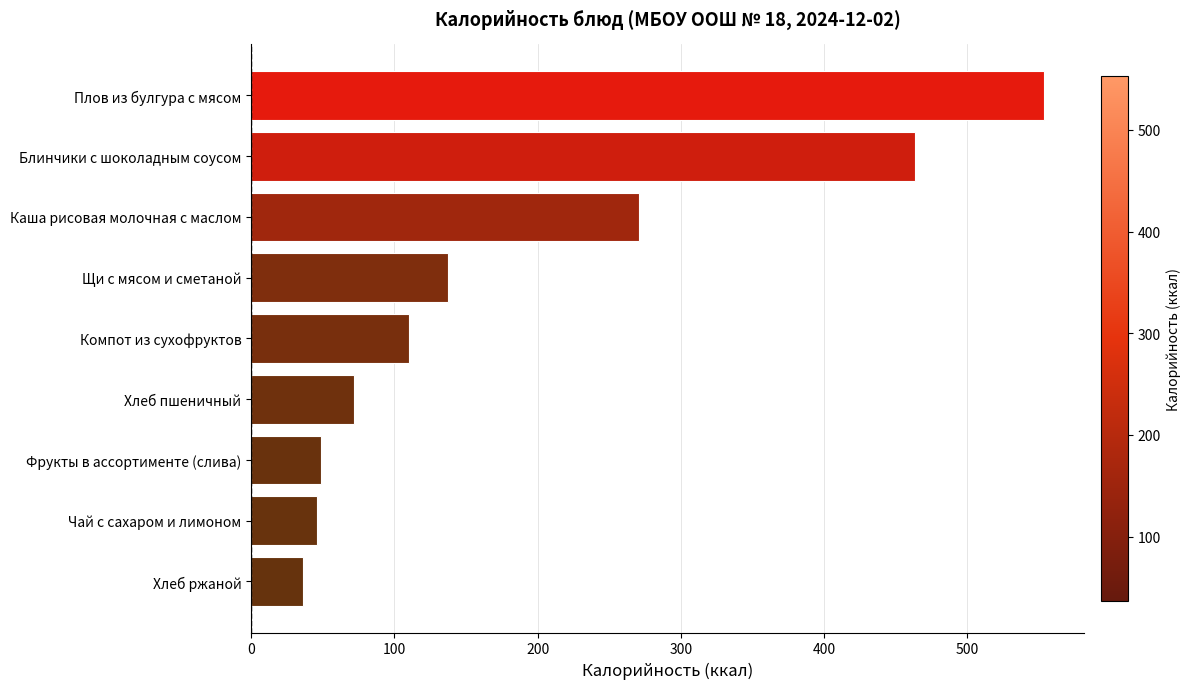

How many distinct data groups are displayed?

1